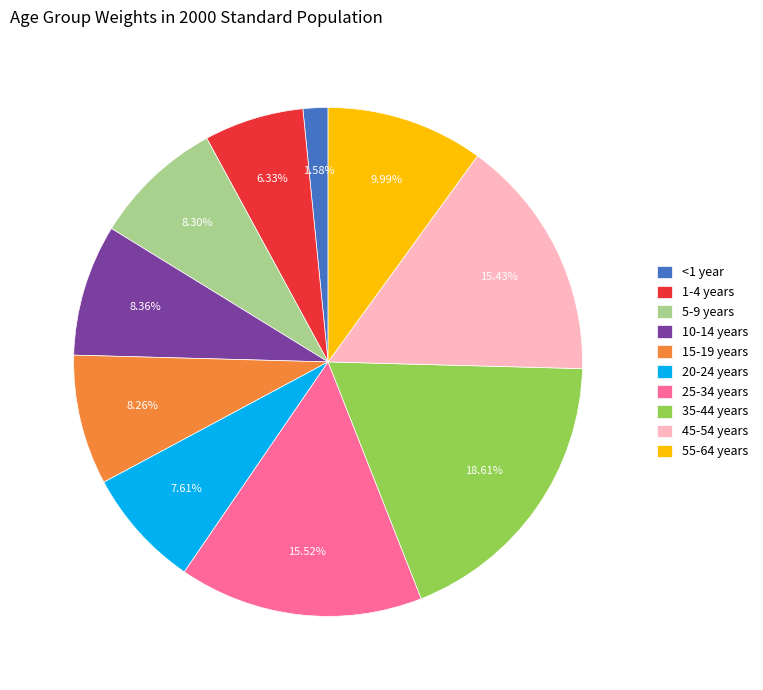

To the nearest percent, what is the average slice percentage?

10%